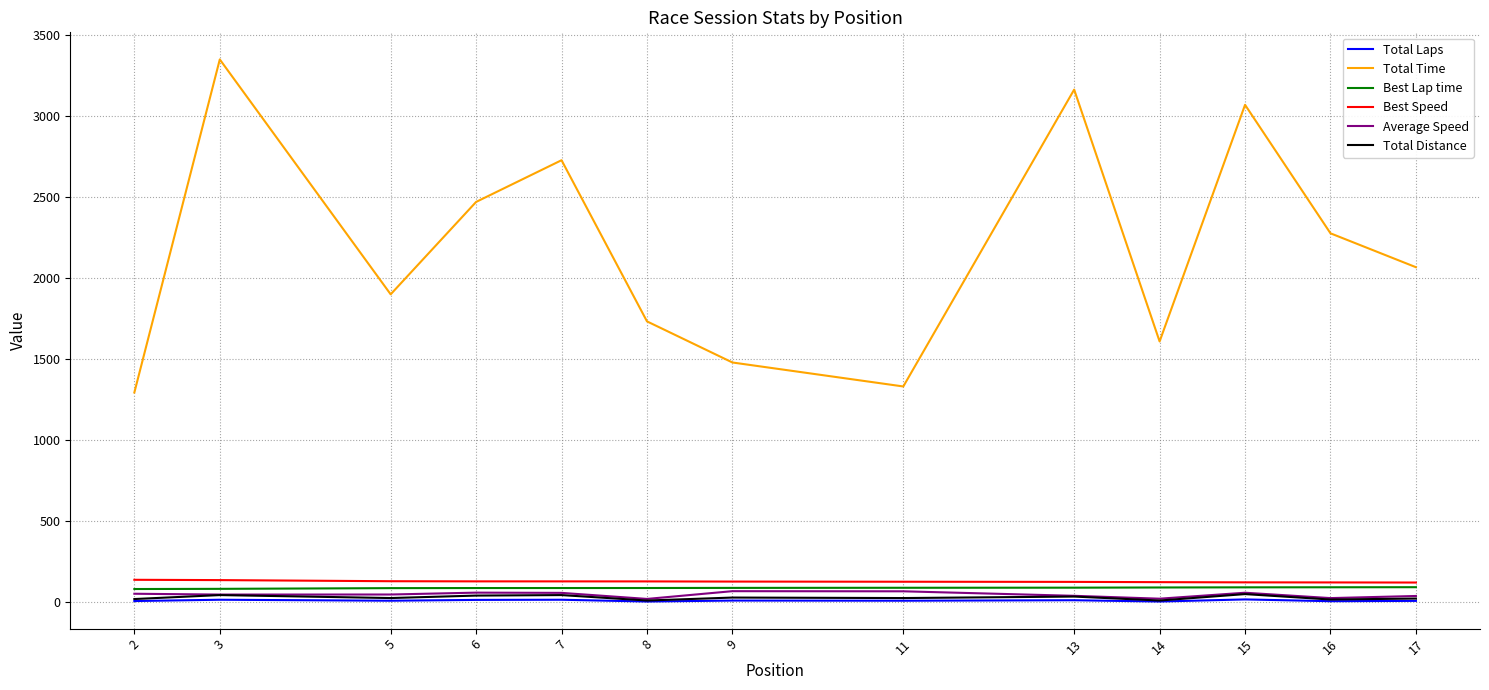

Is the value of Average Speed at 8 greater than the value of Best Speed at 14?

No